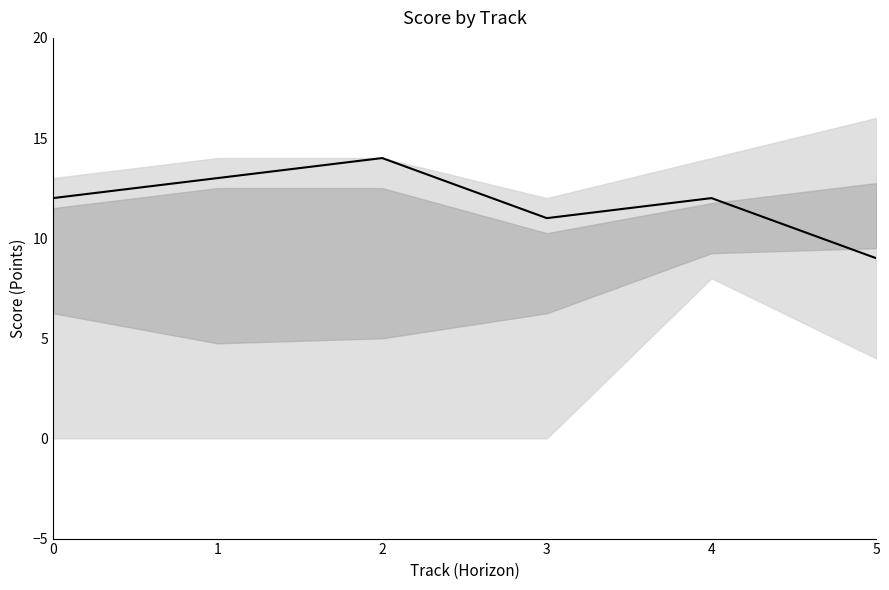

What is the approximate value at 2?

14